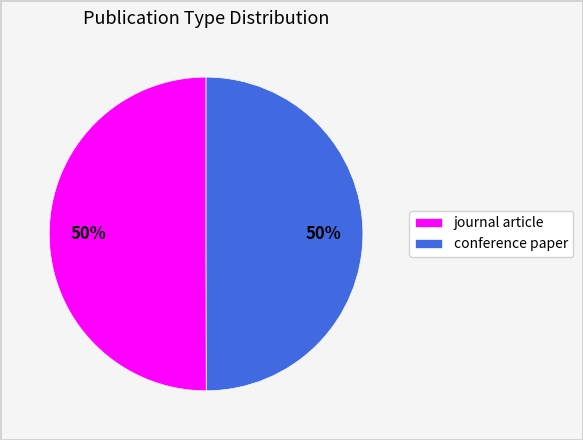

How many segments does this pie chart have?

2